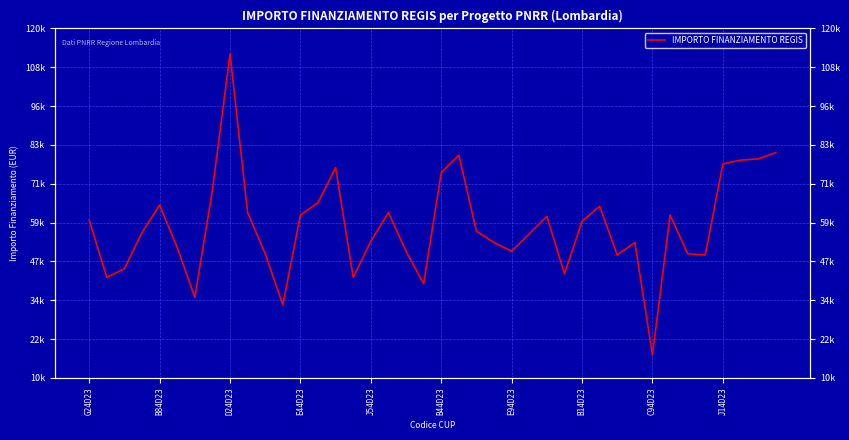

Reading right to left, transcribe all the data shown in this chart.

80917.6	78953.6	78560.8	77382.4	48707.7	49100.5	61277.4	17283.4	52635.7	48707.7	64027.0	59313.4	42815.6	60884.6	55385.3	49886.1	52635.7	56170.9	80132.0	74632.7	39673.2	49886.1	62063.0	53028.5	41637.2	76203.9	65205.4	61277.4	32995.5	49100.5	62063.0	111949.1	69133.5	35352.3	51064.5	64419.8	55778.1	44386.8	41637.2	59706.2